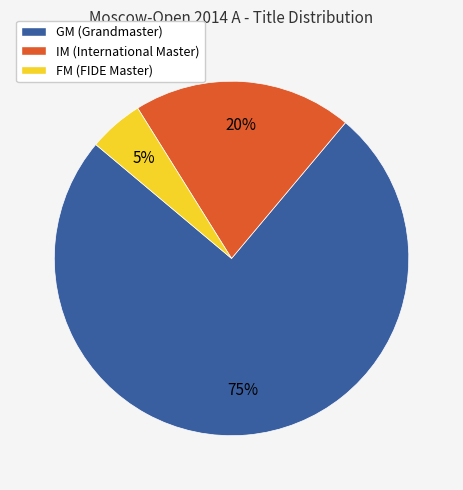

How many segments does this pie chart have?

3